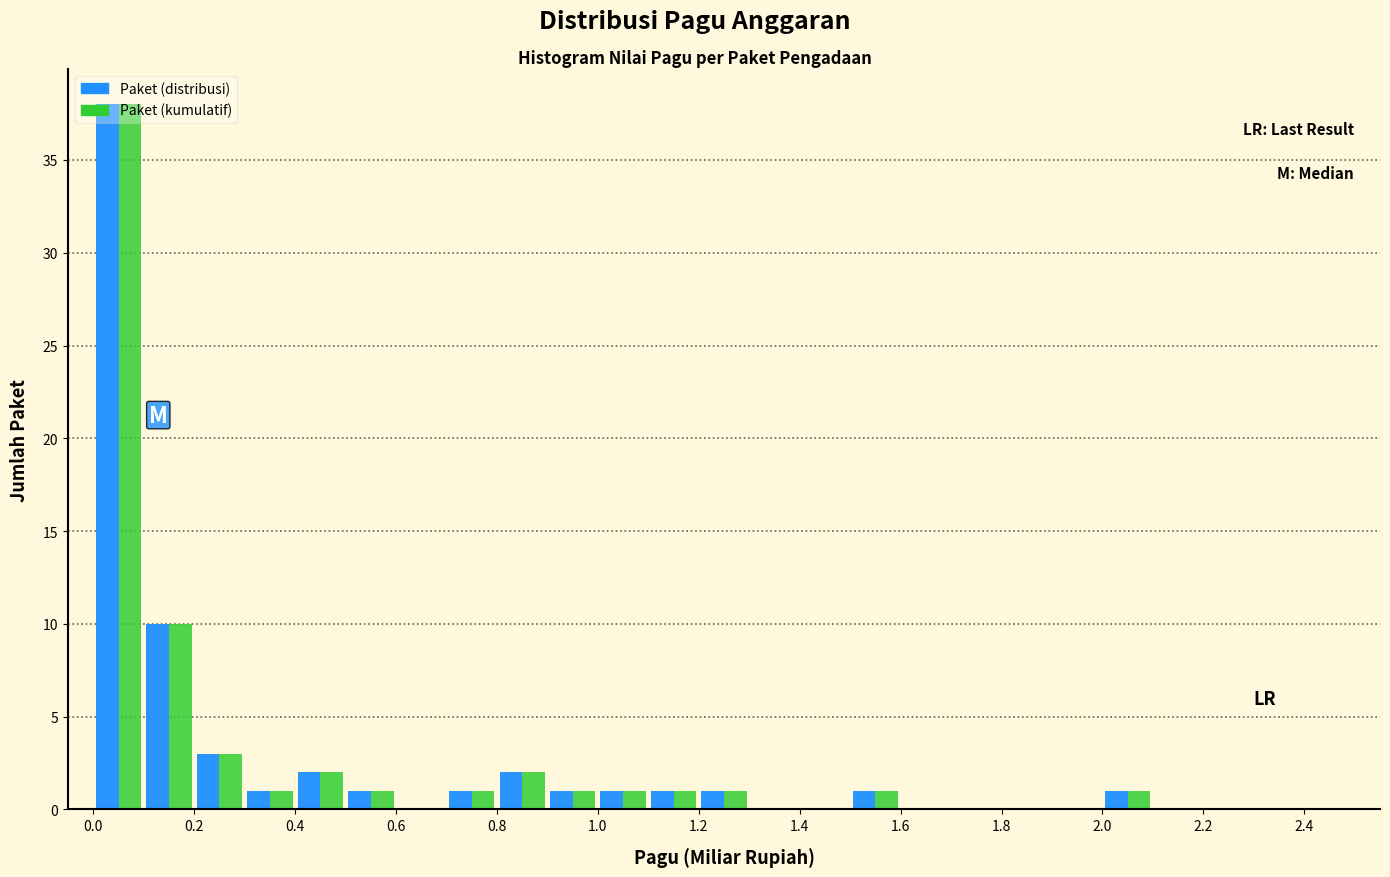

Reading left to right, transcribe this chart: for each range on the x-axis, give the height of each series' bar. The values are not printed on the chart, so give them approximately, as read against the axis.

0.0 to 0.1: Paket (distribusi)=38	Paket (kumulatif)=38
0.1 to 0.2: Paket (distribusi)=10	Paket (kumulatif)=10
0.2 to 0.3: Paket (distribusi)=3	Paket (kumulatif)=3
0.3 to 0.4: Paket (distribusi)=1	Paket (kumulatif)=1
0.4 to 0.5: Paket (distribusi)=2	Paket (kumulatif)=2
0.5 to 0.6: Paket (distribusi)=1	Paket (kumulatif)=1
0.6 to 0.7: Paket (distribusi)=0	Paket (kumulatif)=0
0.7 to 0.8: Paket (distribusi)=1	Paket (kumulatif)=1
0.8 to 0.9: Paket (distribusi)=2	Paket (kumulatif)=2
0.9 to 1.0: Paket (distribusi)=1	Paket (kumulatif)=1
1.0 to 1.1: Paket (distribusi)=1	Paket (kumulatif)=1
1.1 to 1.2: Paket (distribusi)=1	Paket (kumulatif)=1
1.2 to 1.3: Paket (distribusi)=1	Paket (kumulatif)=1
1.3 to 1.4: Paket (distribusi)=0	Paket (kumulatif)=0
1.4 to 1.5: Paket (distribusi)=0	Paket (kumulatif)=0
1.5 to 1.6: Paket (distribusi)=1	Paket (kumulatif)=1
1.6 to 1.7: Paket (distribusi)=0	Paket (kumulatif)=0
1.7 to 1.8: Paket (distribusi)=0	Paket (kumulatif)=0
1.8 to 1.9: Paket (distribusi)=0	Paket (kumulatif)=0
1.9 to 2.0: Paket (distribusi)=0	Paket (kumulatif)=0
2.0 to 2.1: Paket (distribusi)=1	Paket (kumulatif)=1
2.1 to 2.2: Paket (distribusi)=0	Paket (kumulatif)=0
2.2 to 2.3: Paket (distribusi)=0	Paket (kumulatif)=0
2.3 to 2.4: Paket (distribusi)=0	Paket (kumulatif)=0
2.4 to 2.5: Paket (distribusi)=0	Paket (kumulatif)=0